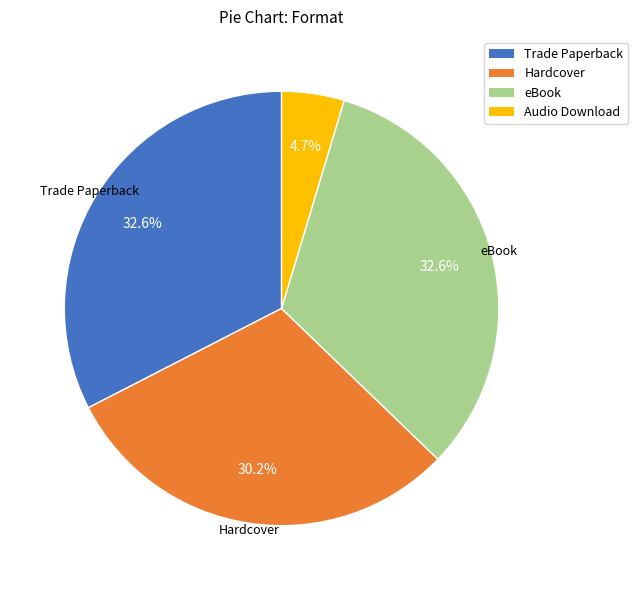

Which category has the smallest portion of the pie?

Audio Download